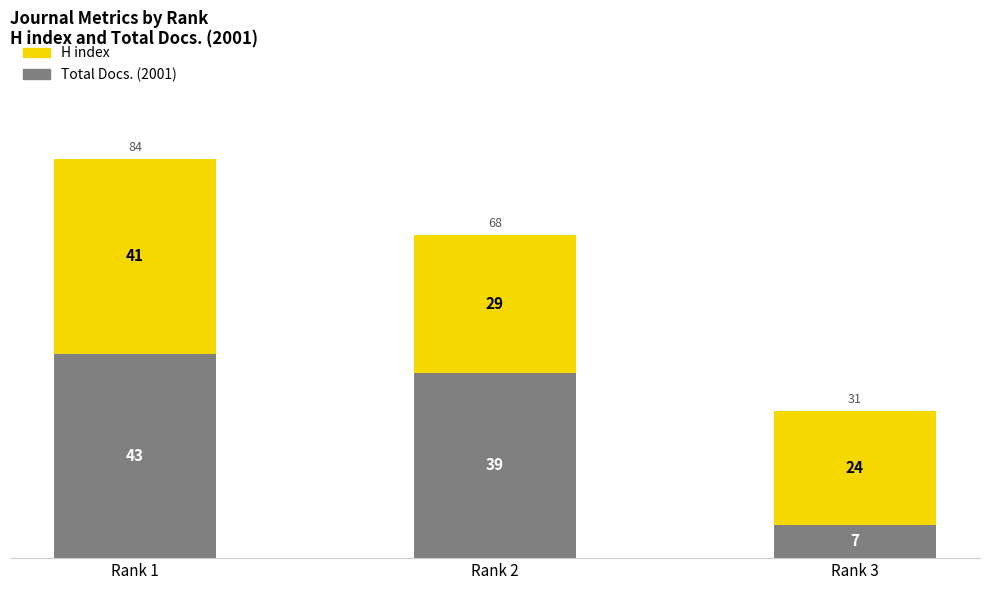

Which category has the highest value in the Total Docs. (2001) series?

Rank 1